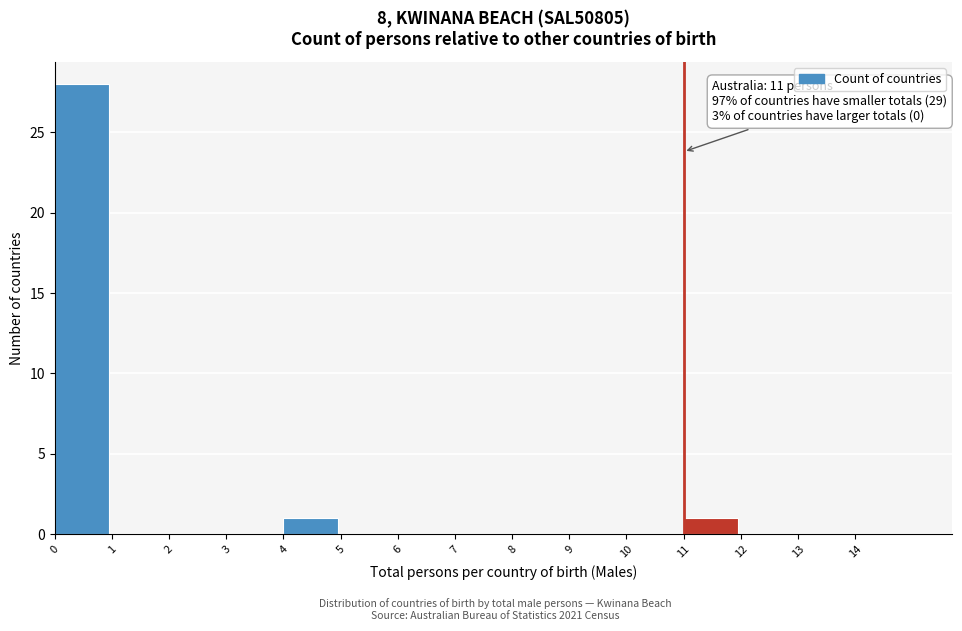

Which range on the x-axis has the tallest bar?

0 to 1